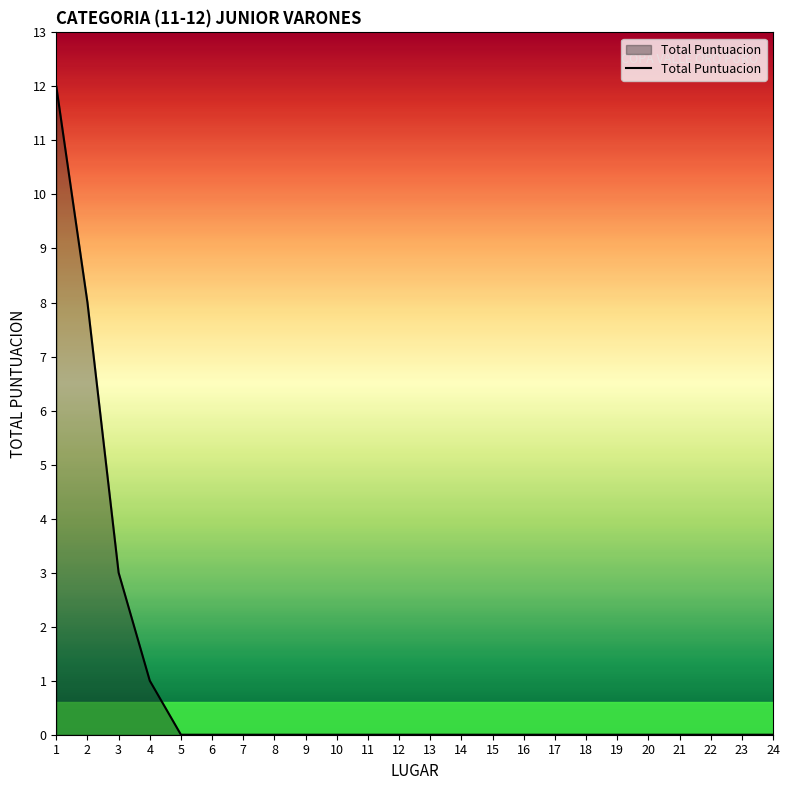

How many categories are shown in the chart?

24